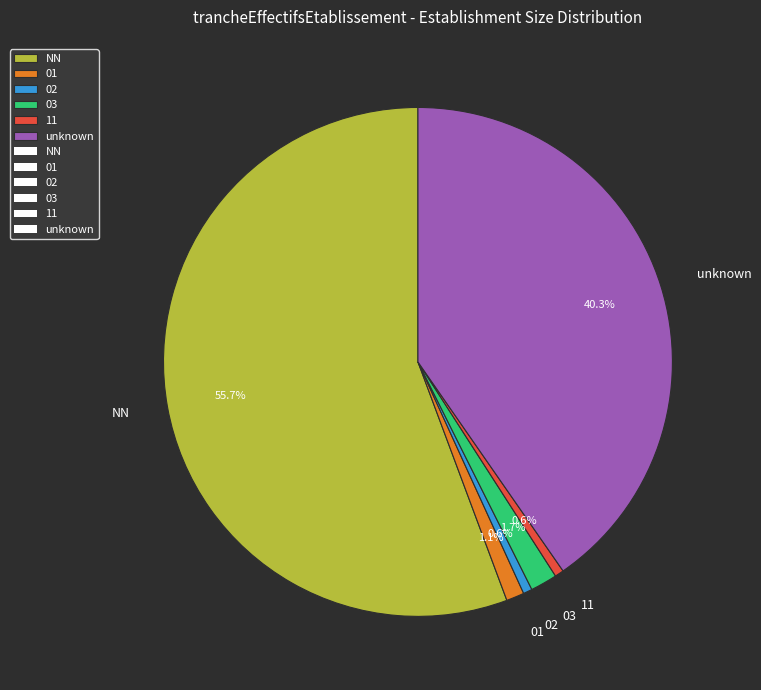

Which slice is the largest?

NN